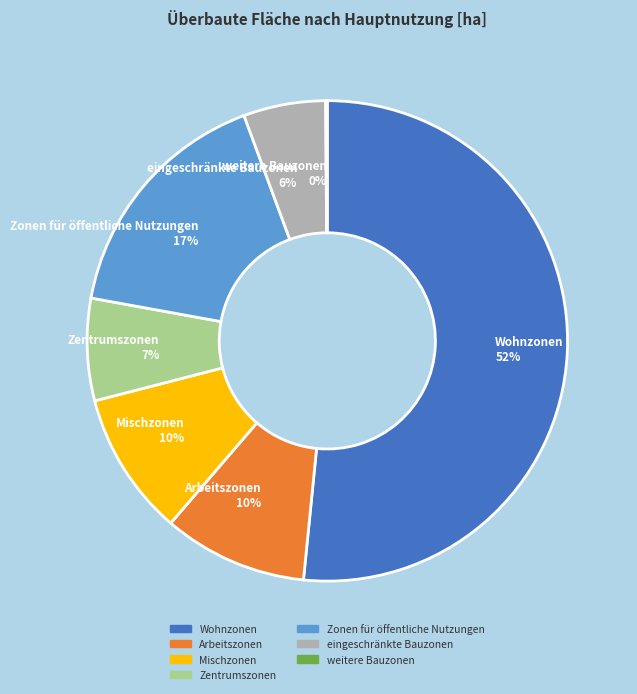

To the nearest percent, what is the average slice percentage?

14%